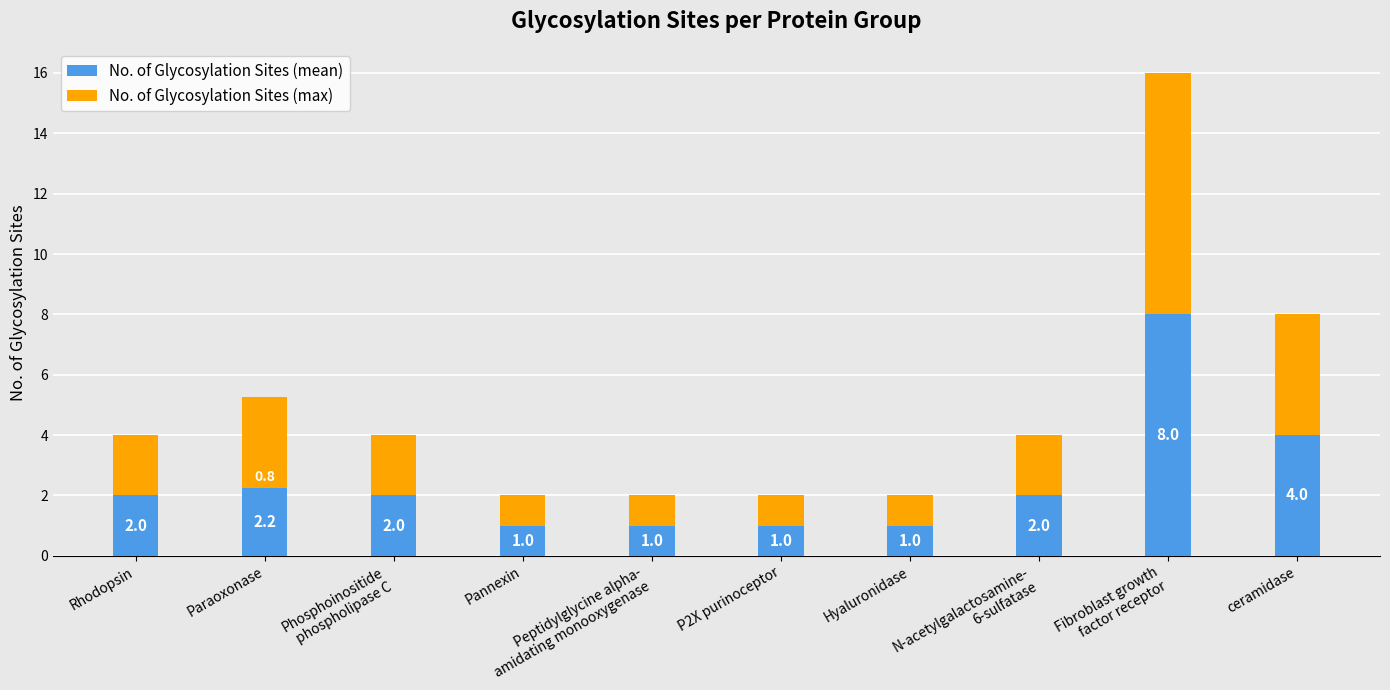

What is the total value across all series at ceramidase?

8.0